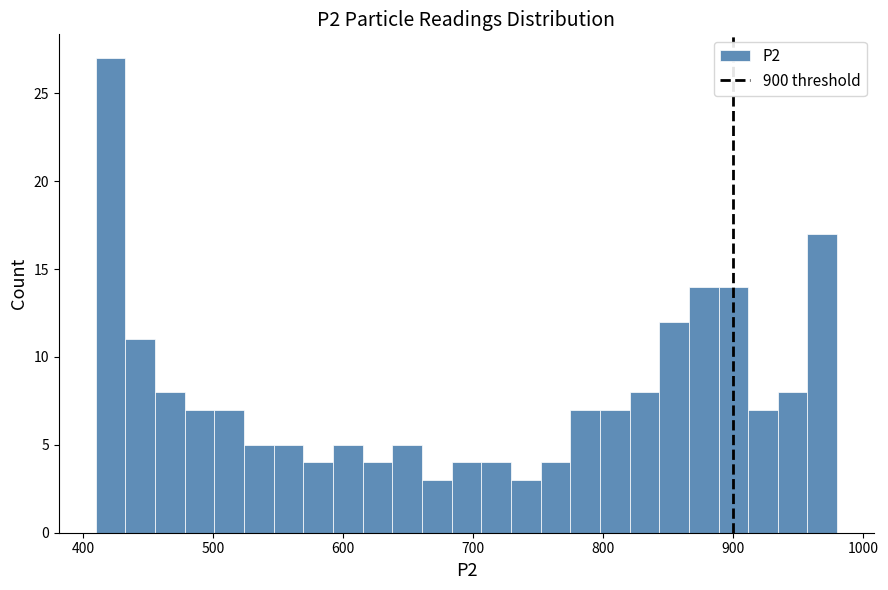

Read against the x-axis, roughly where is the centre of the tallest bar?

420